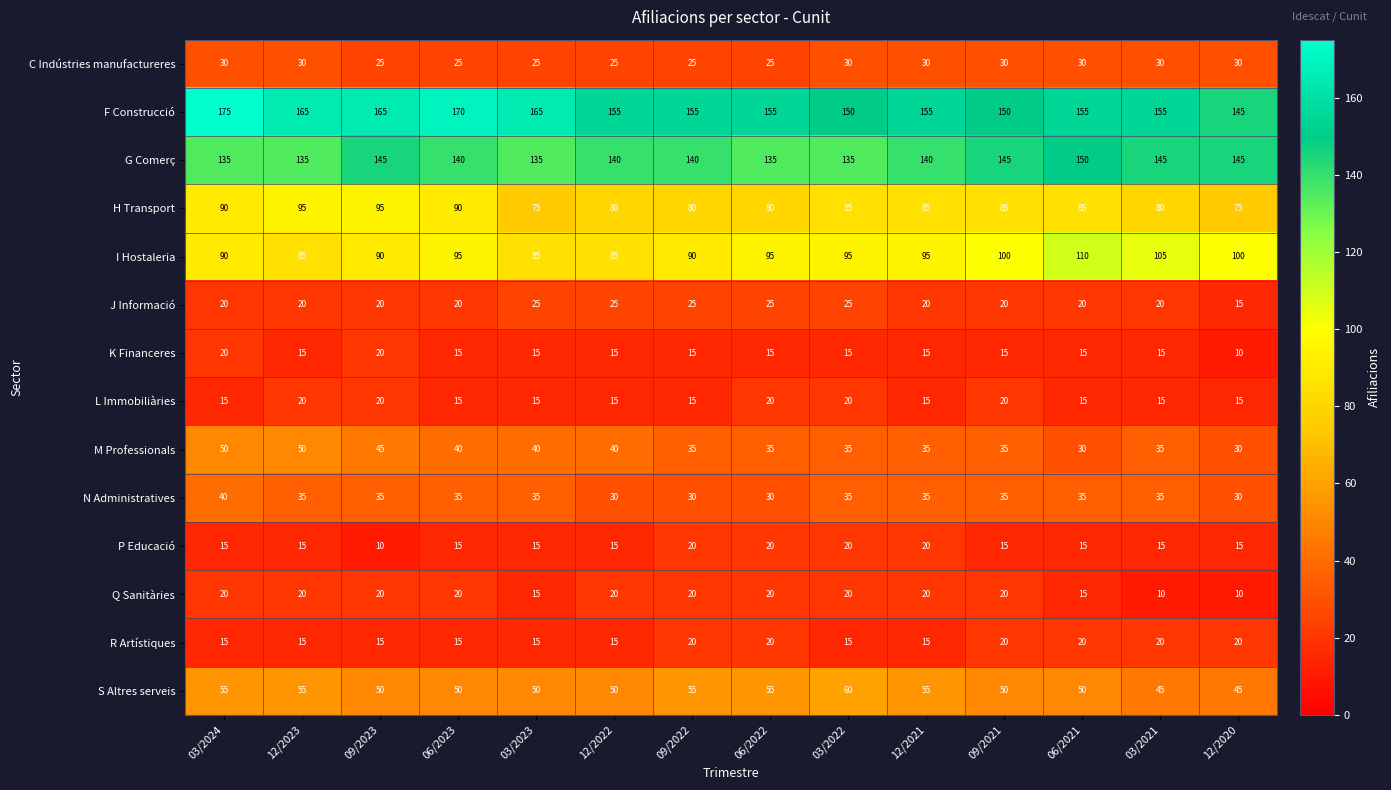

What is the highest value of the J Informació series?

25